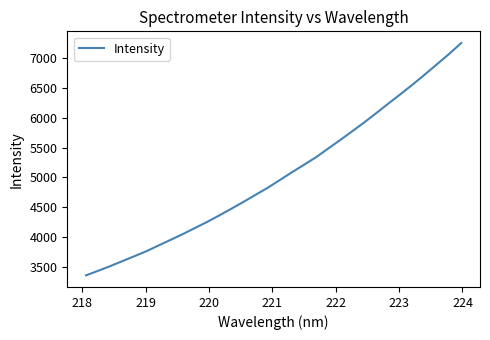

What is the greatest value displayed?

7253.7